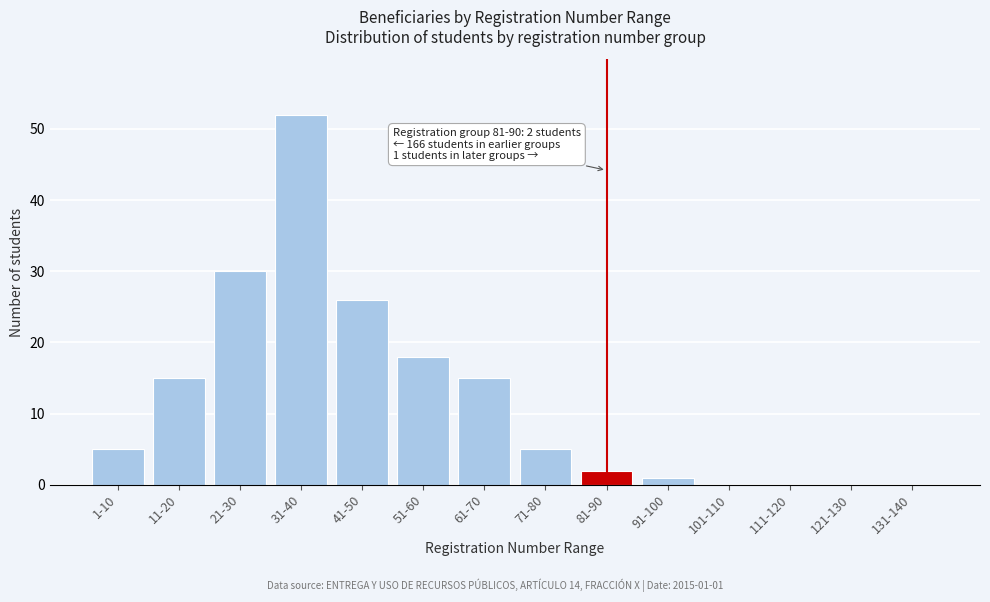

Reading right to left, extract all data points from this chart.

131-140=0	121-130=0	111-120=0	101-110=0	91-100=1	81-90=2	71-80=5	61-70=15	51-60=18	41-50=26	31-40=52	21-30=30	11-20=15	1-10=5